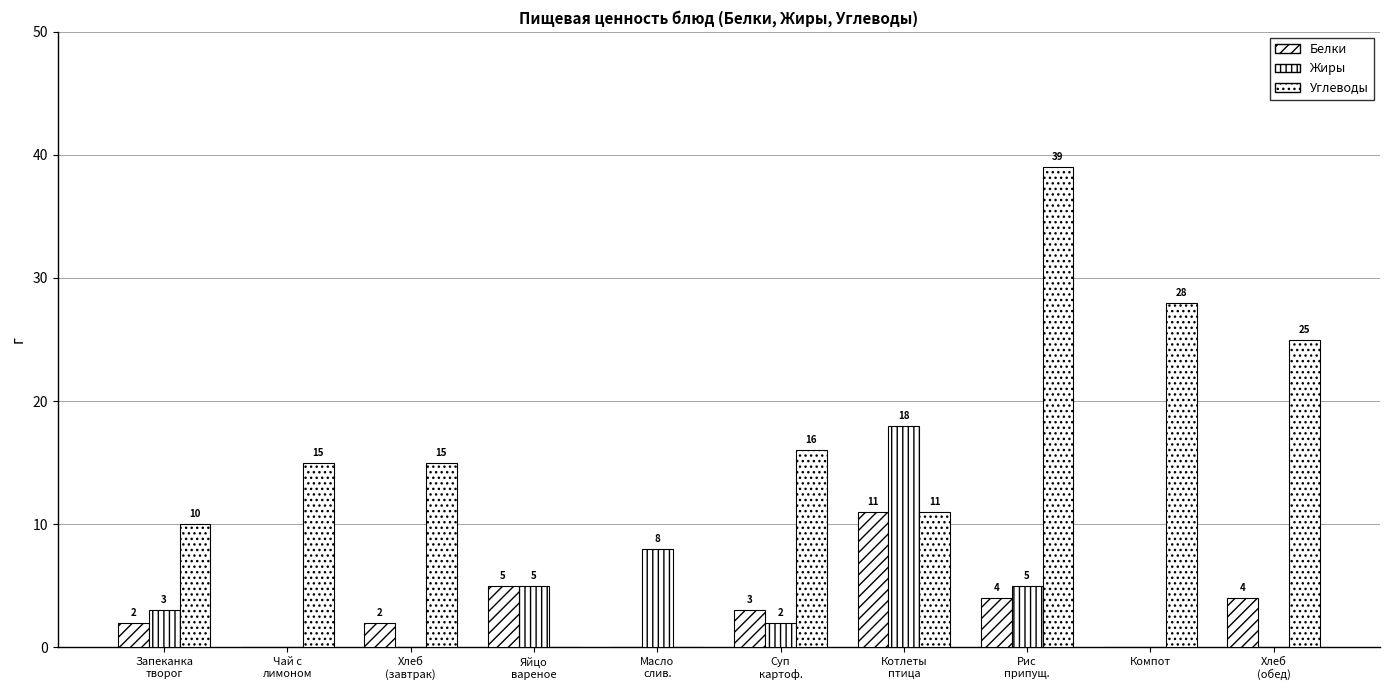

How many data points does each series have?

10